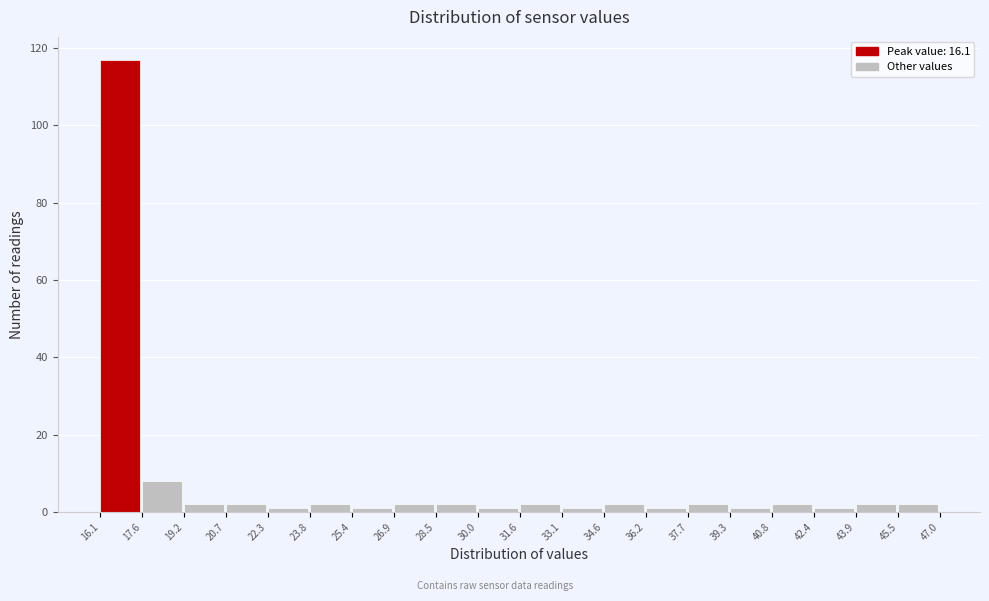

How tall is the bar that spans 28.5 to 30.0 on the x-axis? The values are not printed on the chart, so give them approximately, as read against the axis.

2